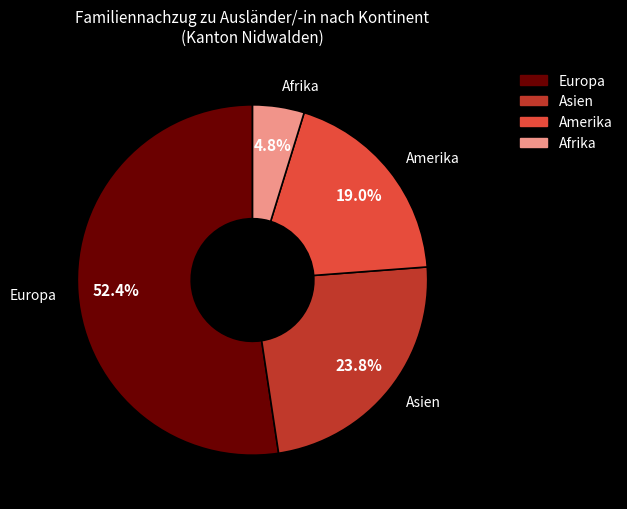

What percentage is NOT represented by Europa?

47.6%